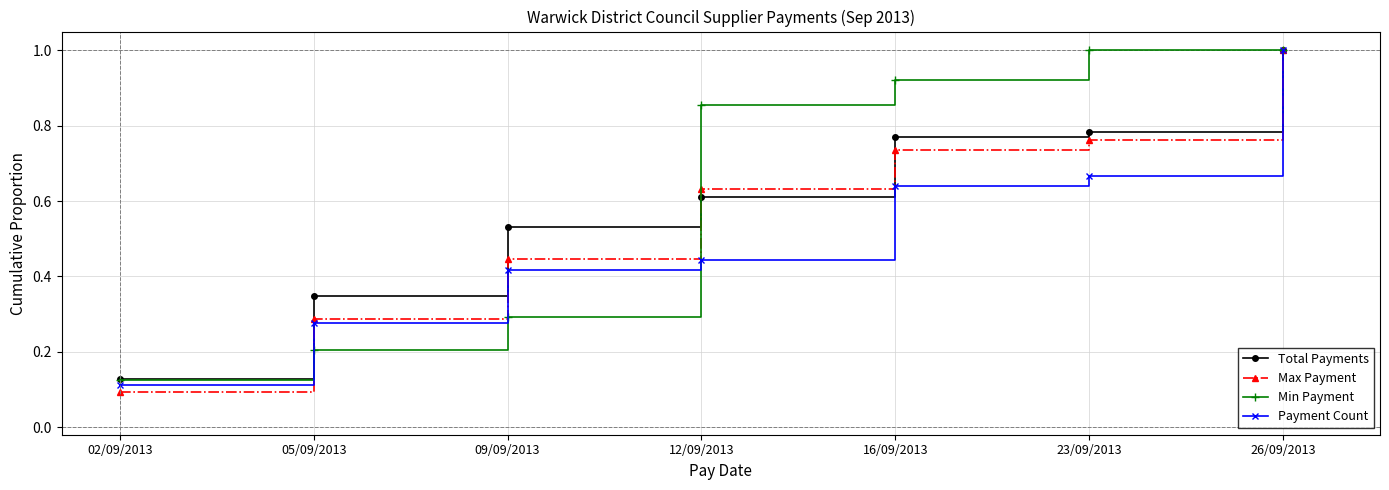

Count the Max Payment values in the range 0 to 1.

7